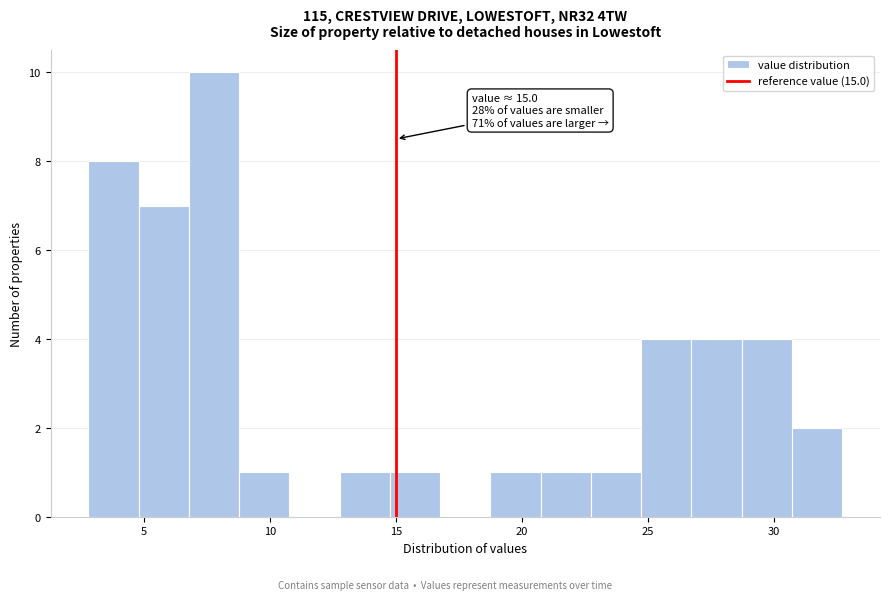

Around what value on the x-axis is the tallest bar? Give the approximate position of its centre, as read against the axis.

8.0